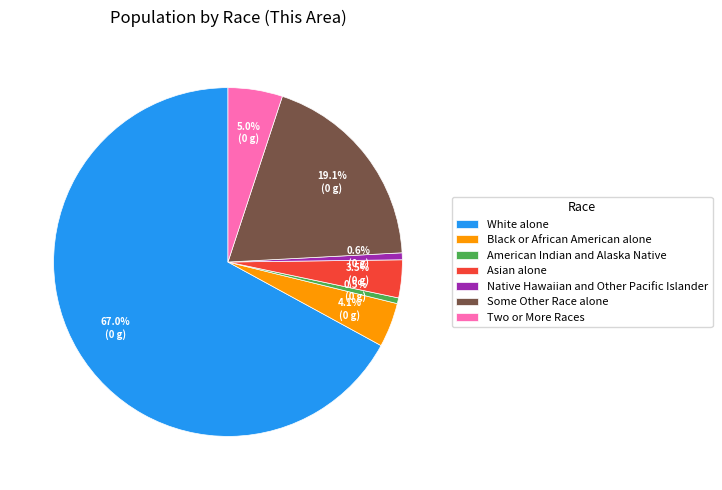

What percentage is NOT represented by Some Other Race alone?

80.9%